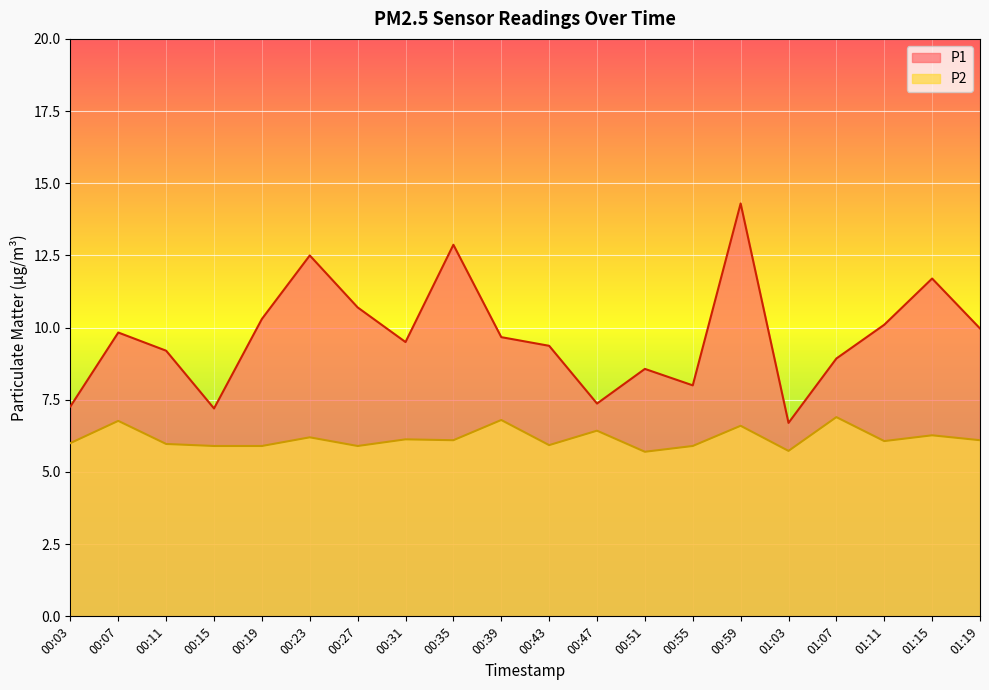

At which category does P2 reach its first local valley?

00:27